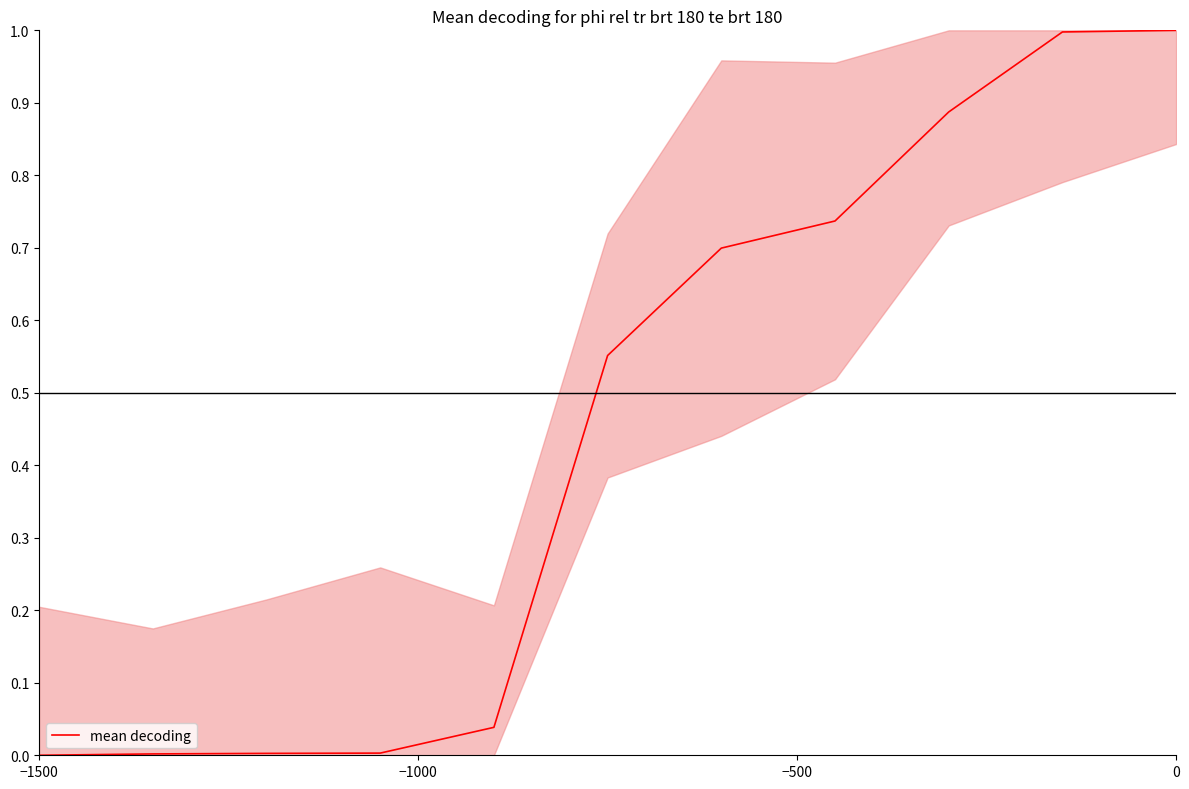

How many lines are shown in the chart?

1